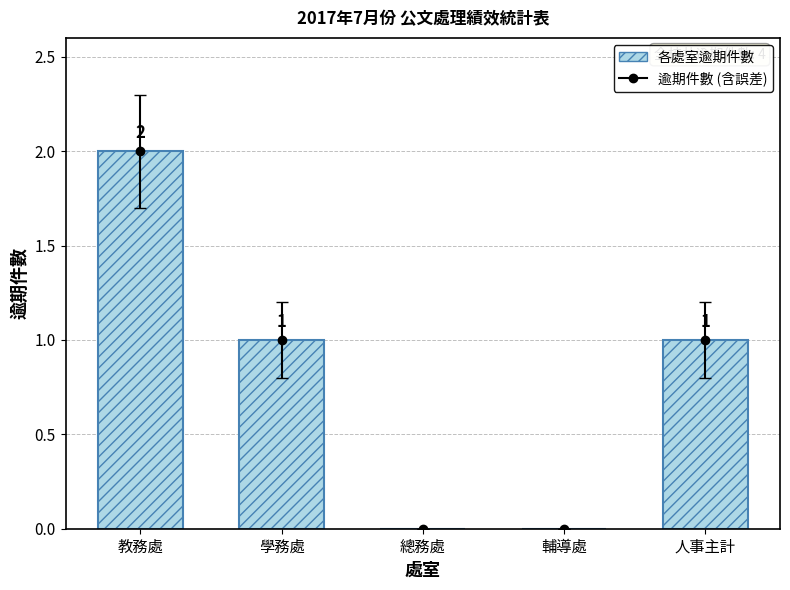

Which has a higher value, 輔導處 or 學務處?

學務處